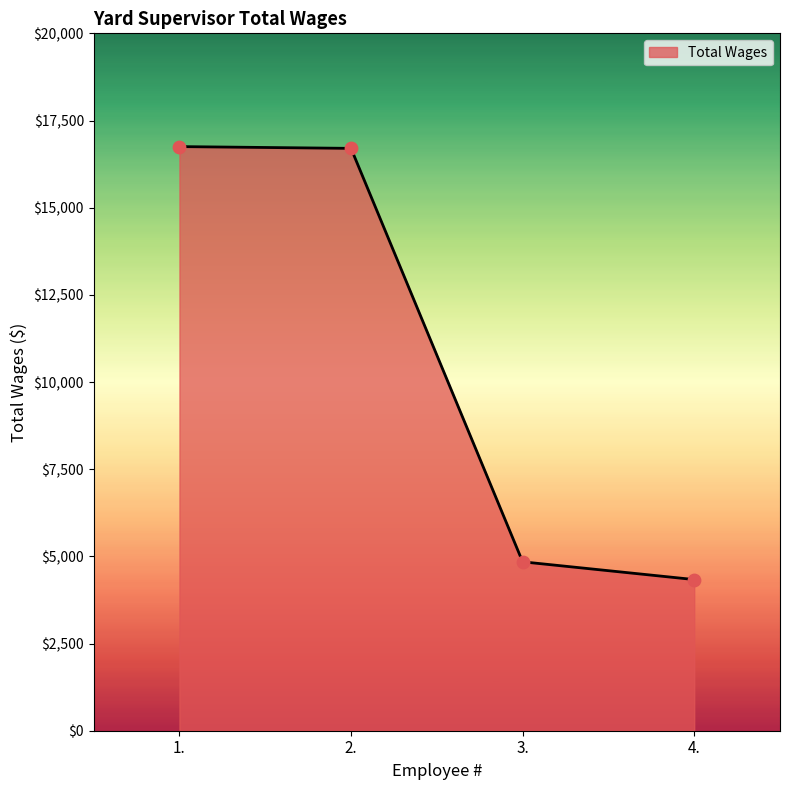

Which has a higher value, 3. or 1.?

1.